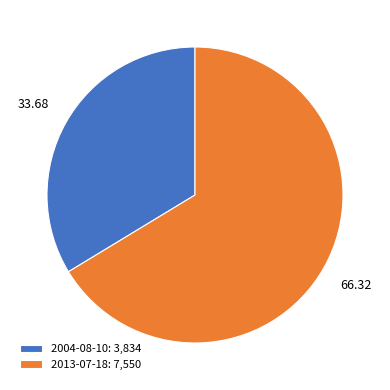

How many segments does this pie chart have?

2